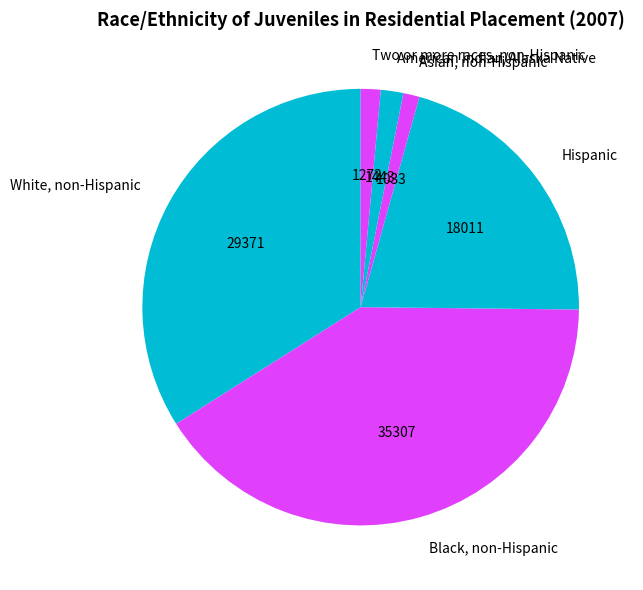

Is White, non-Hispanic the majority of the pie?

No